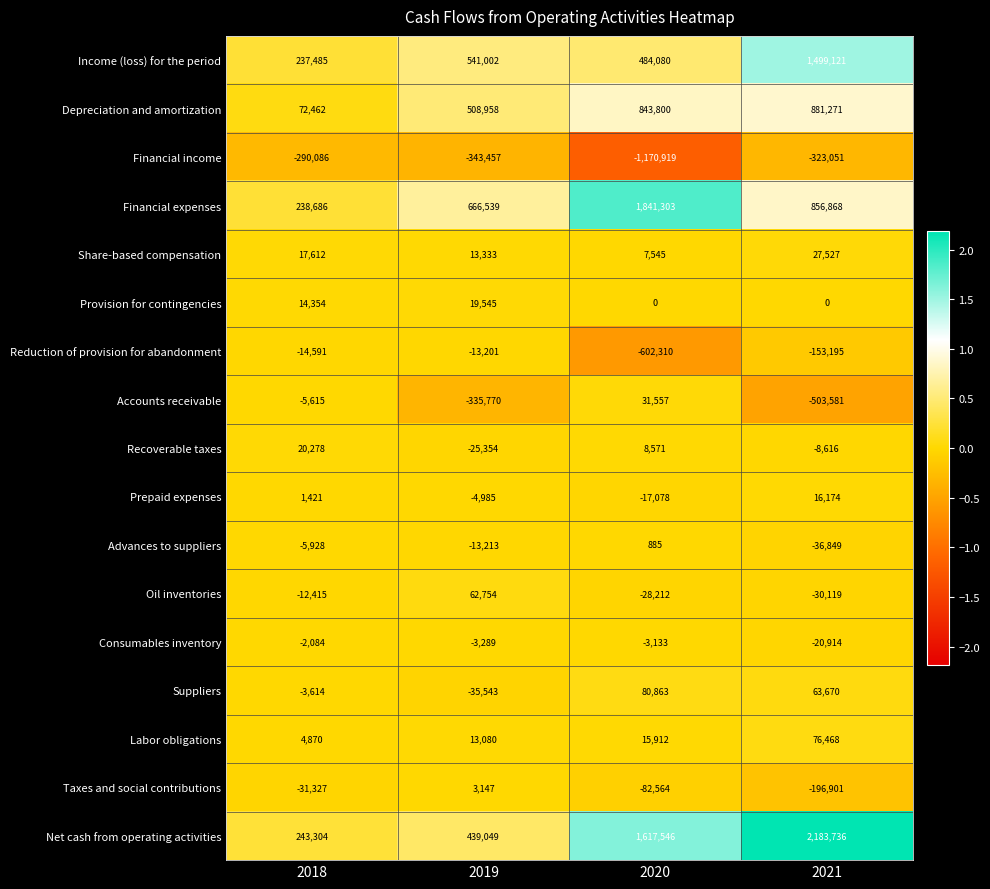

How many distinct data groups are displayed?

17